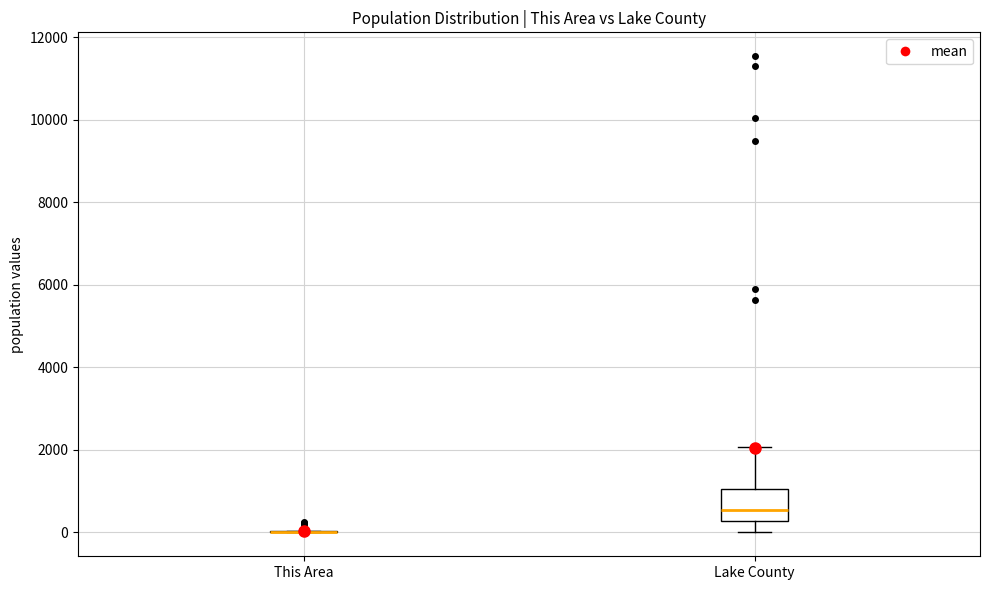

Reading left to right, transcribe this box plot: for each box, give where its median line is, the range the box spans, and where its two whiskers end, as read against the y-axis. The values are not printed on the chart, so give them approximately, as read against the axis.

This Area: box collapsed to a line at 0, whiskers 0 to 0
Lake County: median 600, box 200 to 1000, whiskers 0 to 2000